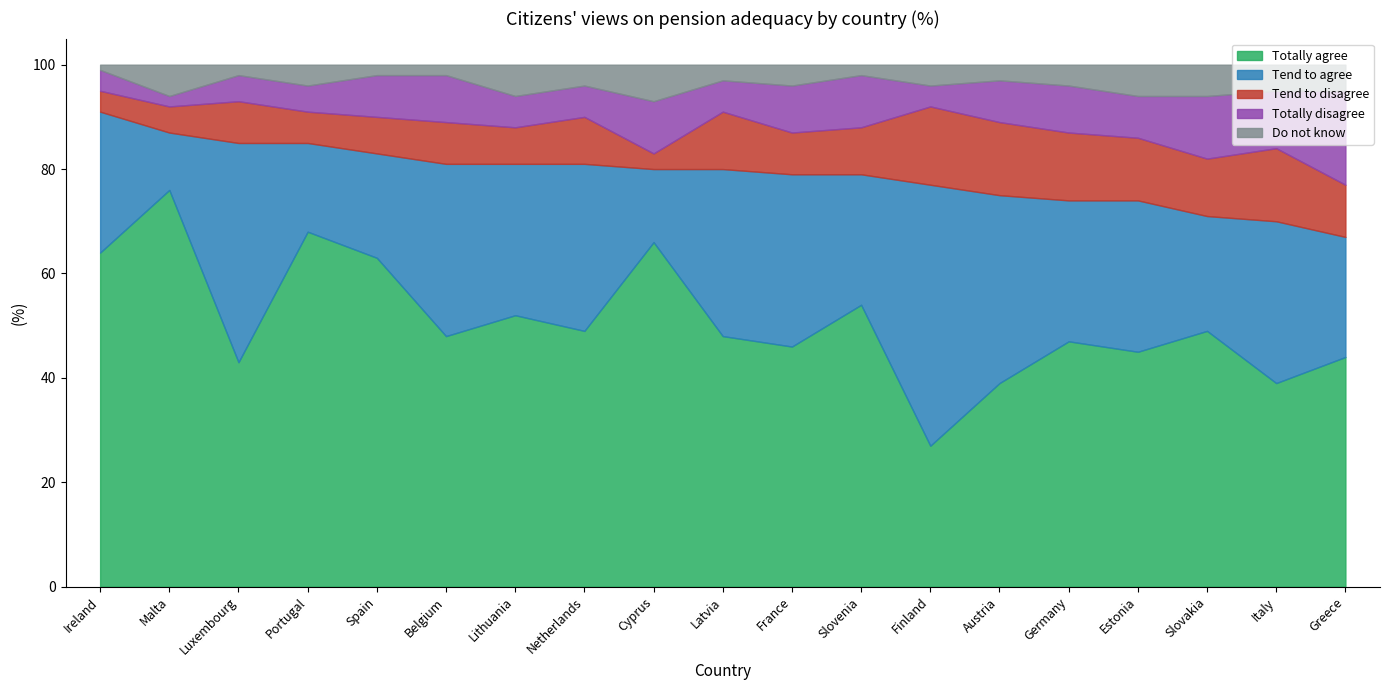

Is it true that Tend to agree equals 19 at Luxembourg?

False